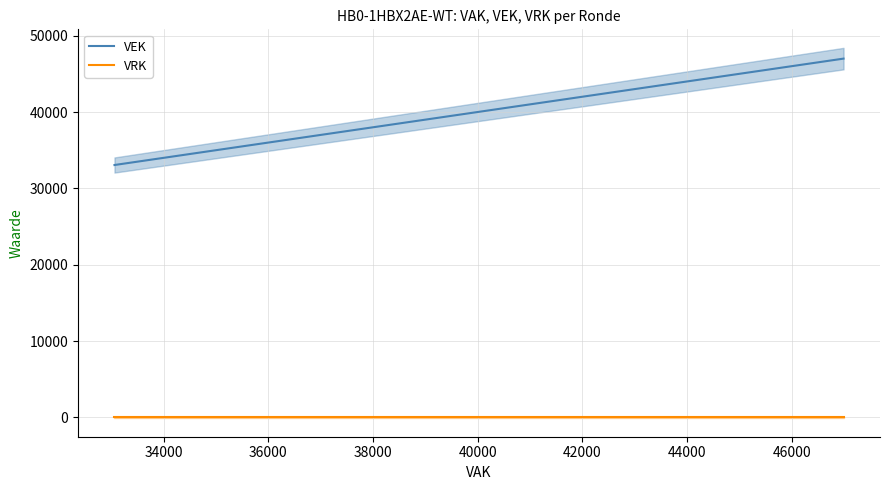

True or false: VRK and VEK intersect in this chart.

False